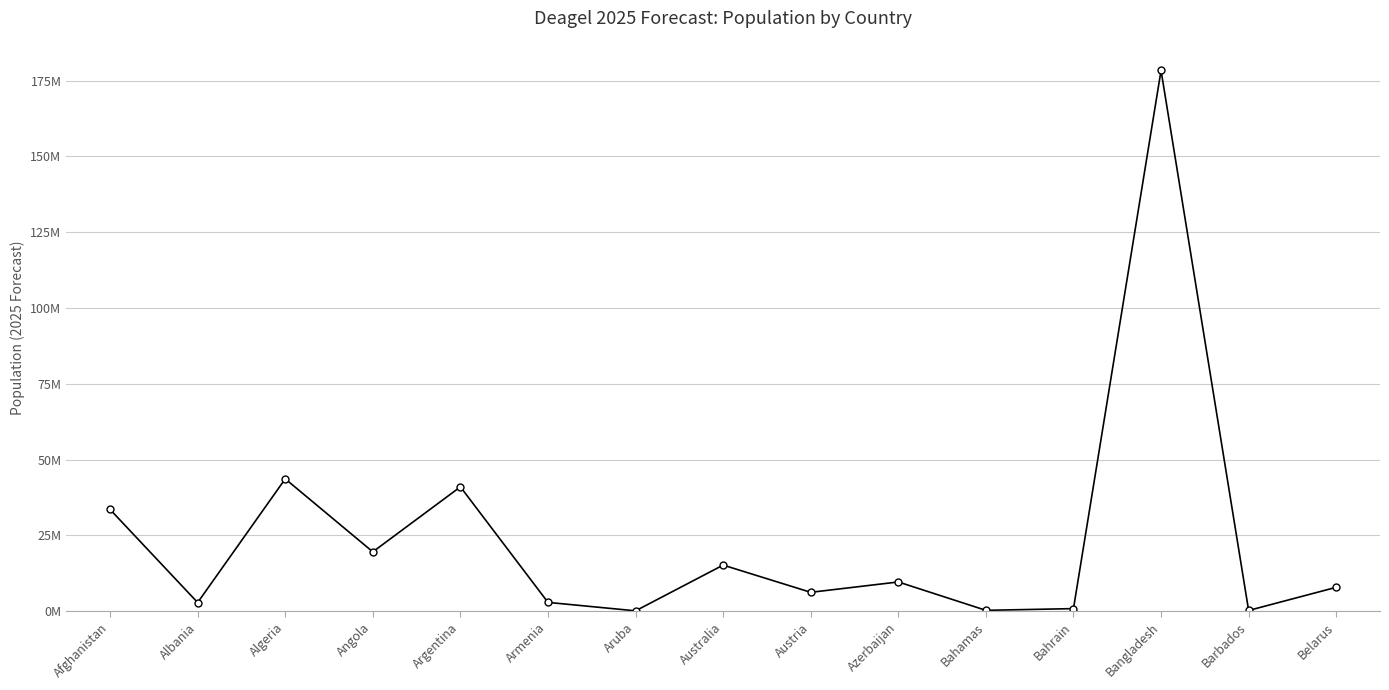

The value at Azerbaijan is 9630860. True or false?

True